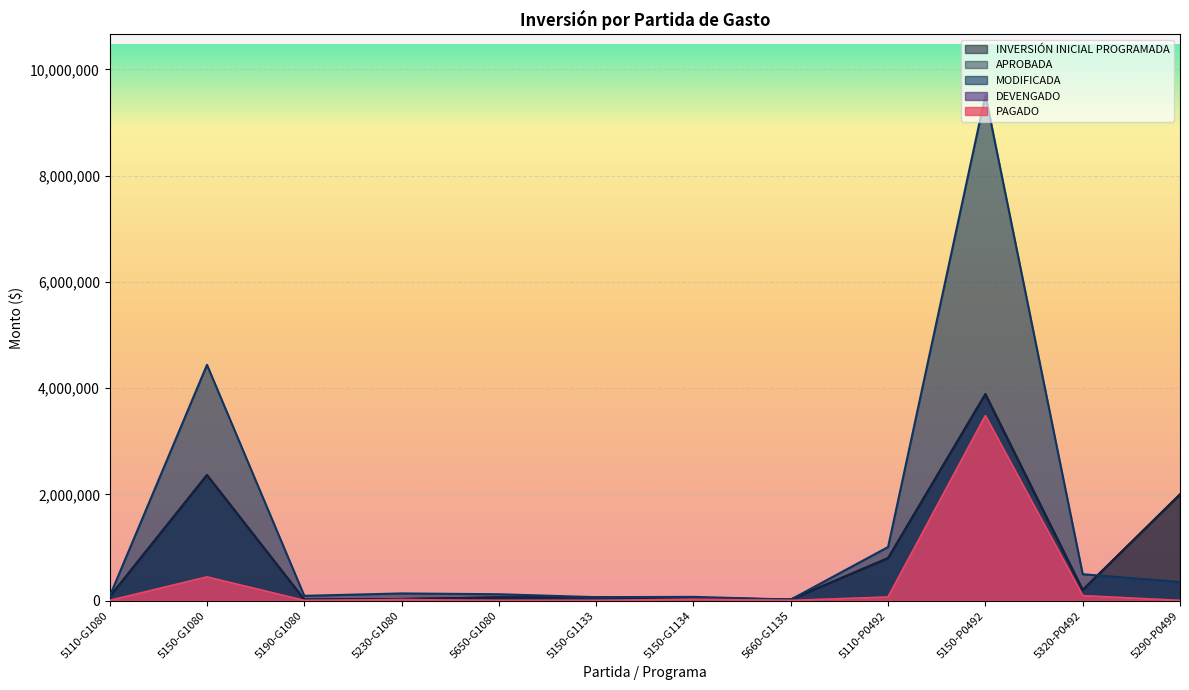

What is the average value of the DEVENGADO series?

342432.3